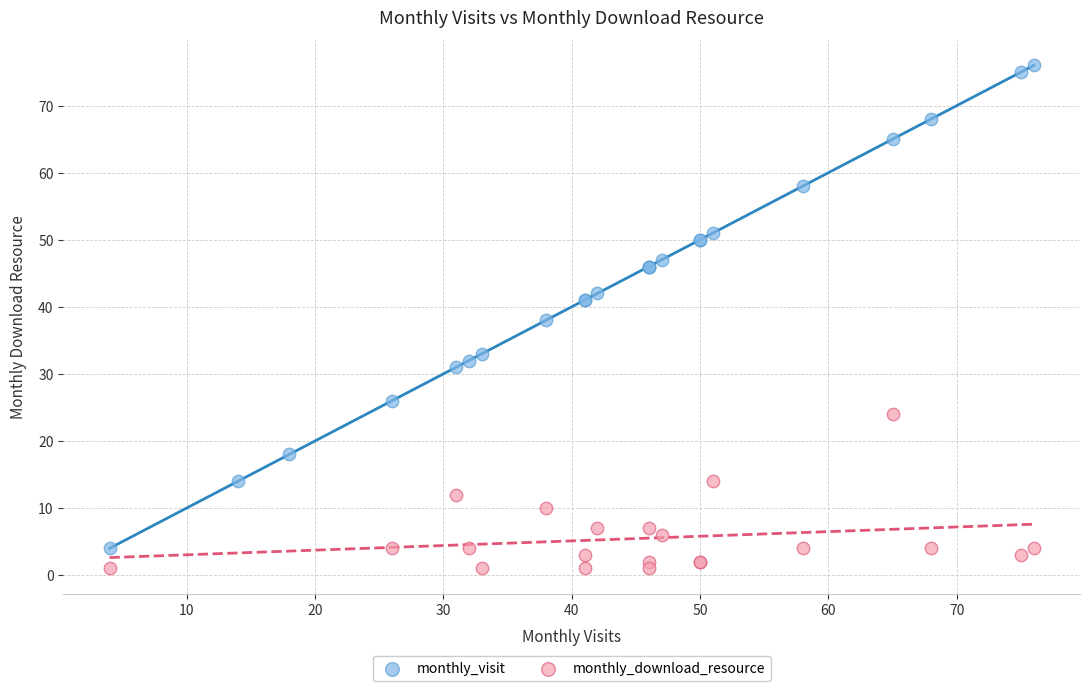

Which series has the widest spread of Y values?

monthly_visit